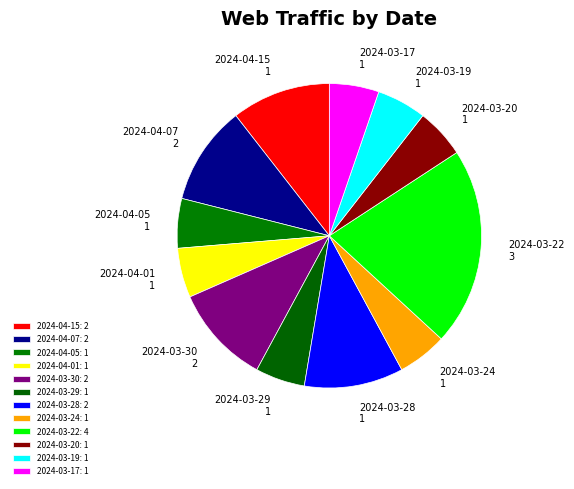

Between 2024-04-01 and 2024-03-30, which is larger?

2024-03-30